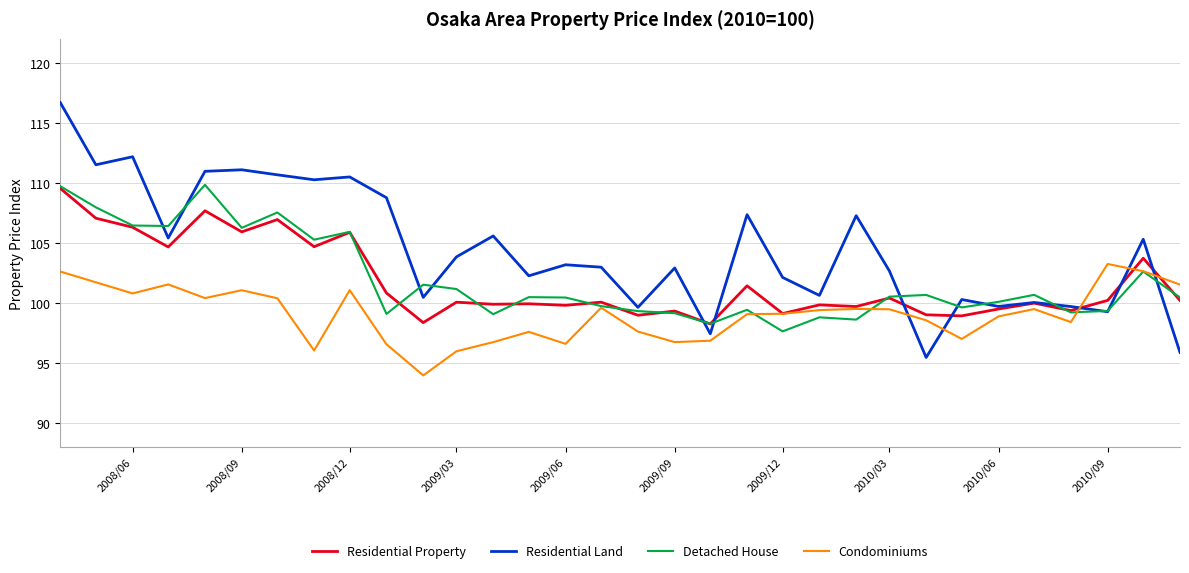

What is the maximum value for Detached House?

109.9